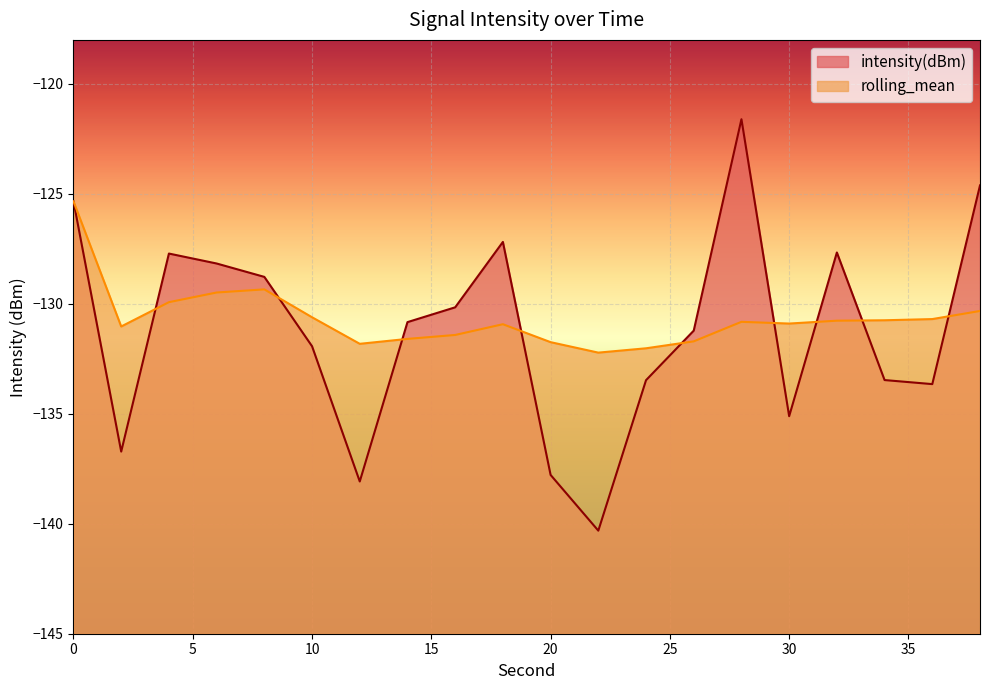

Which category has the lowest value across all series?

22